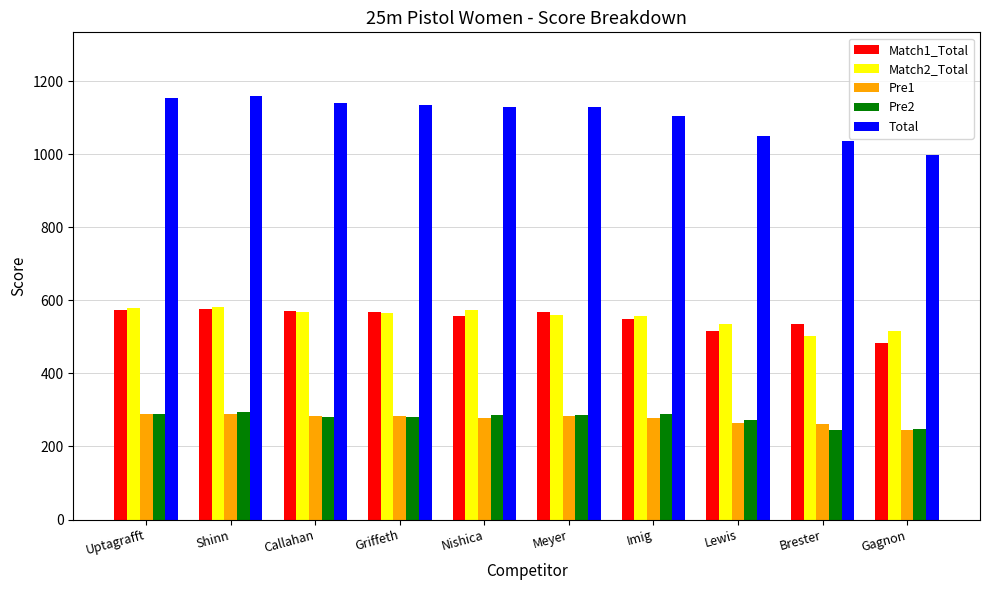

What is the smallest value displayed?

244